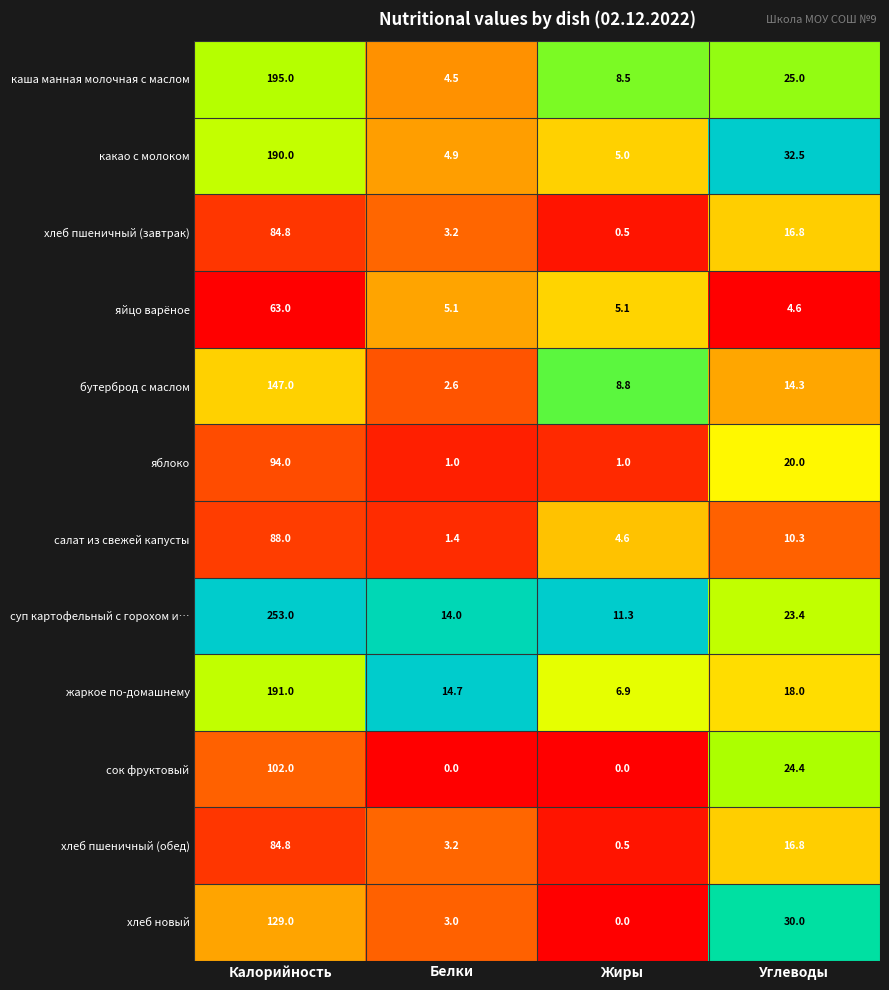

Which label corresponds to the largest value in the chart?

Калорийность